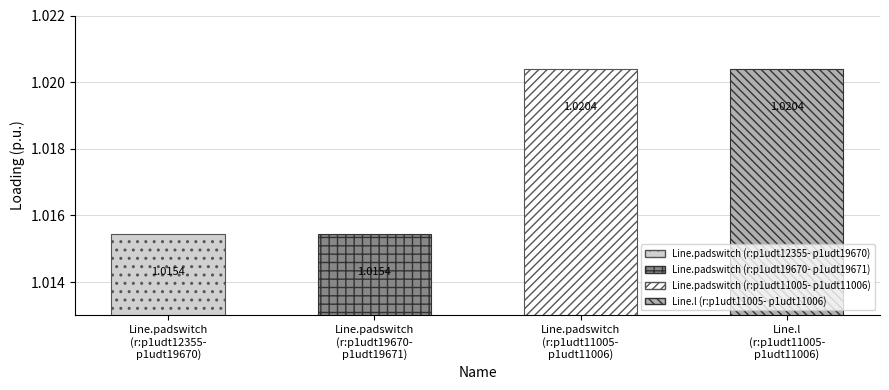

What is the greatest value displayed?

1.0